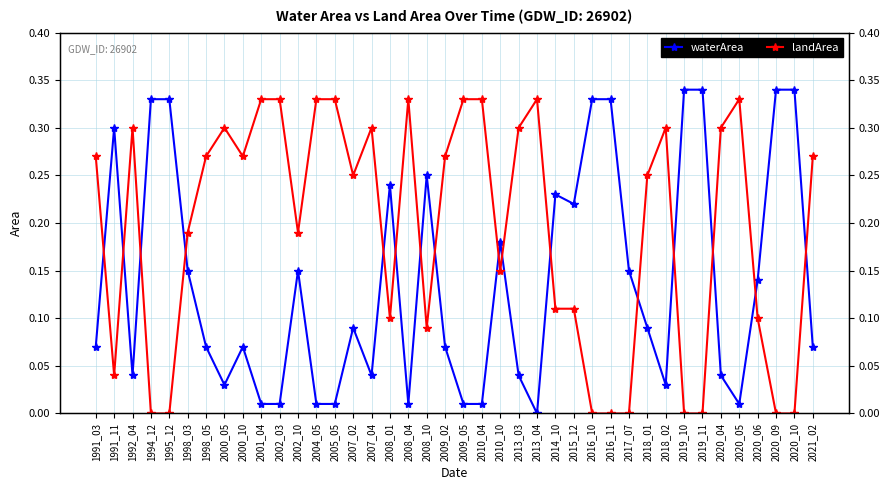

What is the value of the waterArea point at the 40th from the left?

0.1